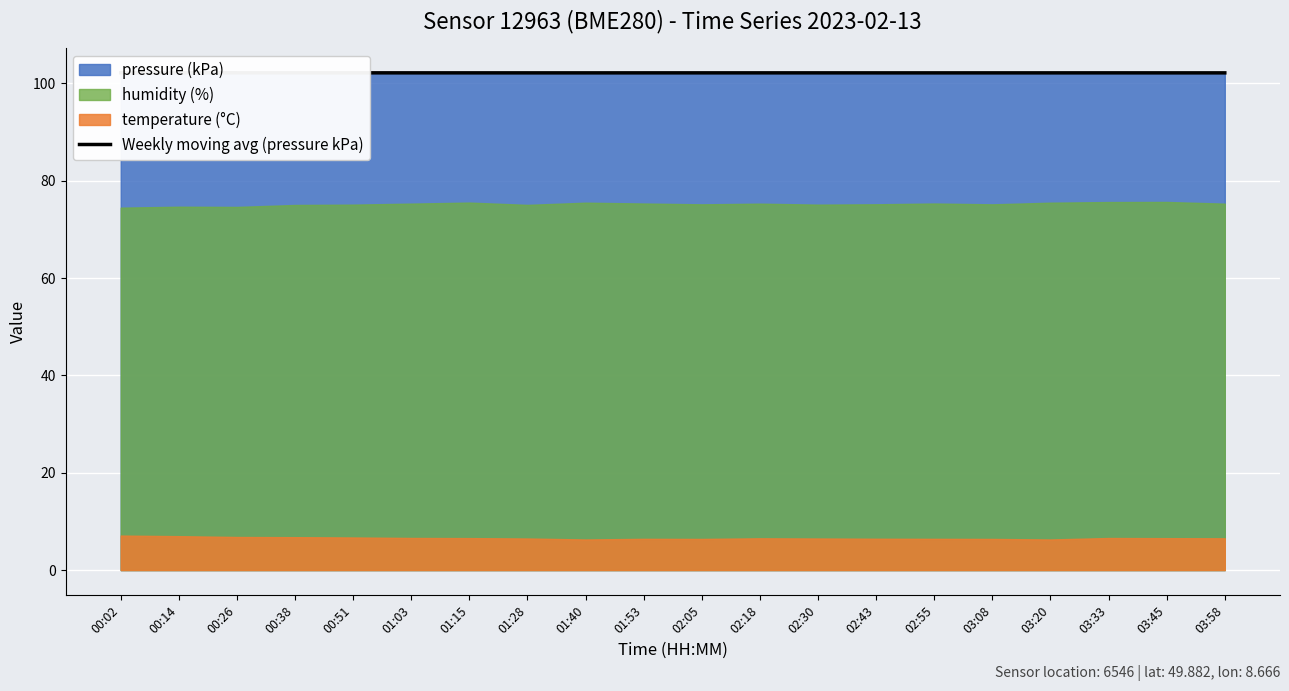

What is the sum of all values?

2043.3